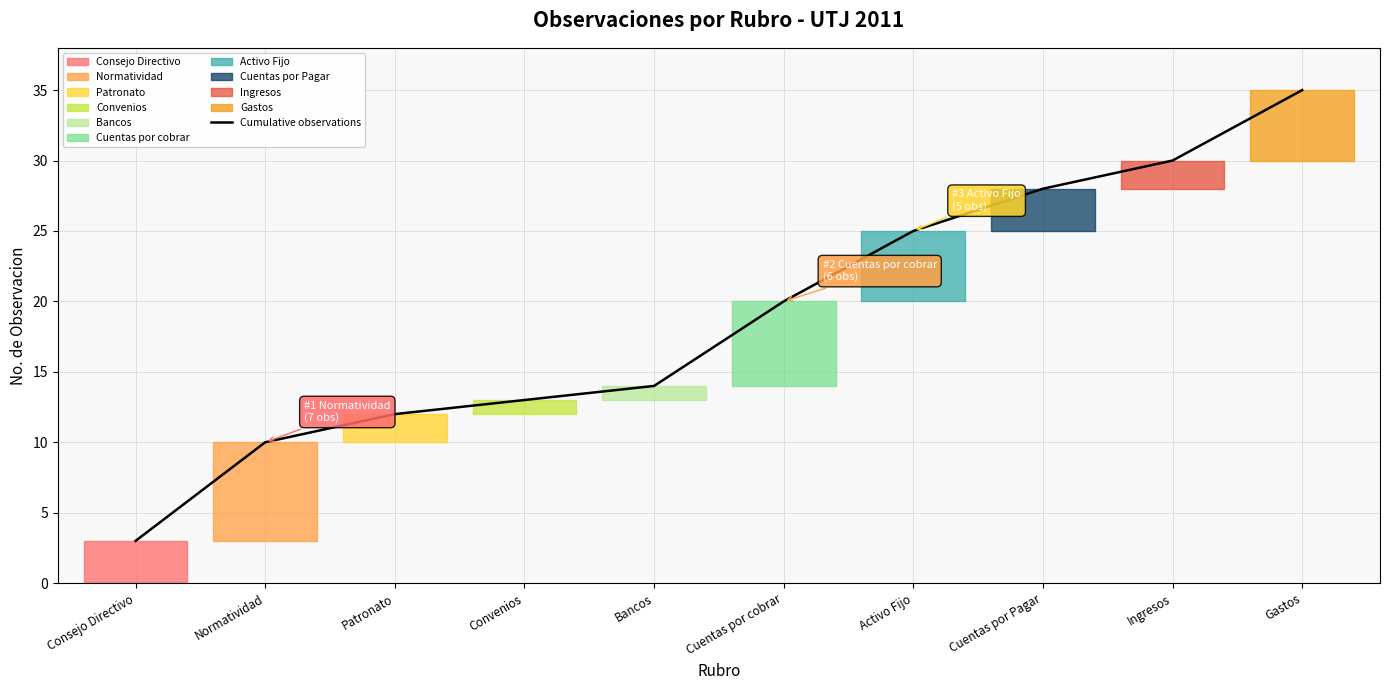

What is the label of the 4th point from the left?

Convenios